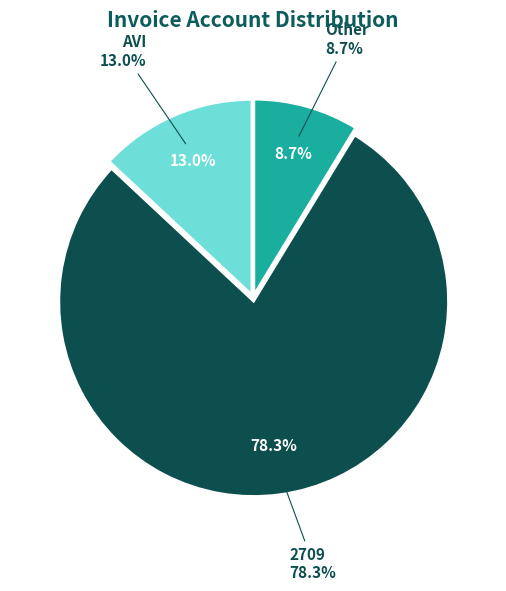

Combined, do 2709 and AVI account for over 50%?

Yes